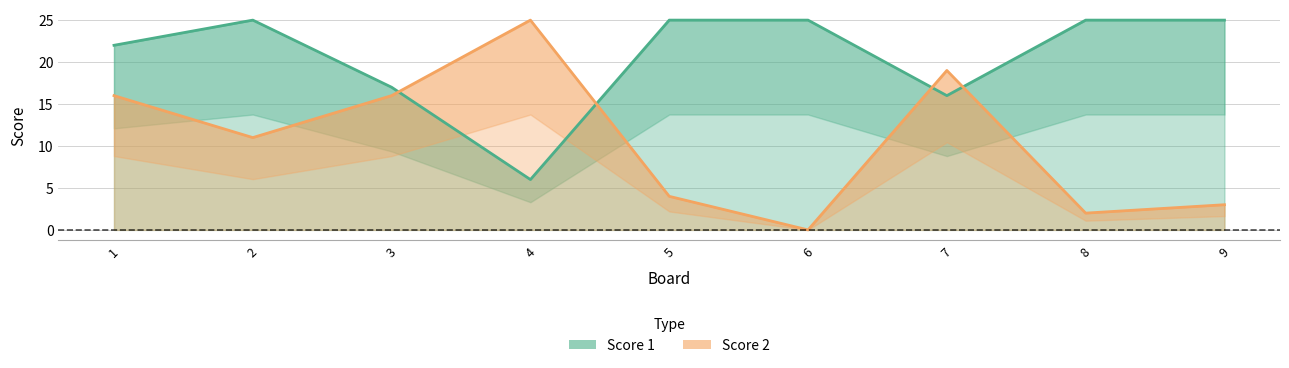

Which has a higher value, 8 or 4?

8